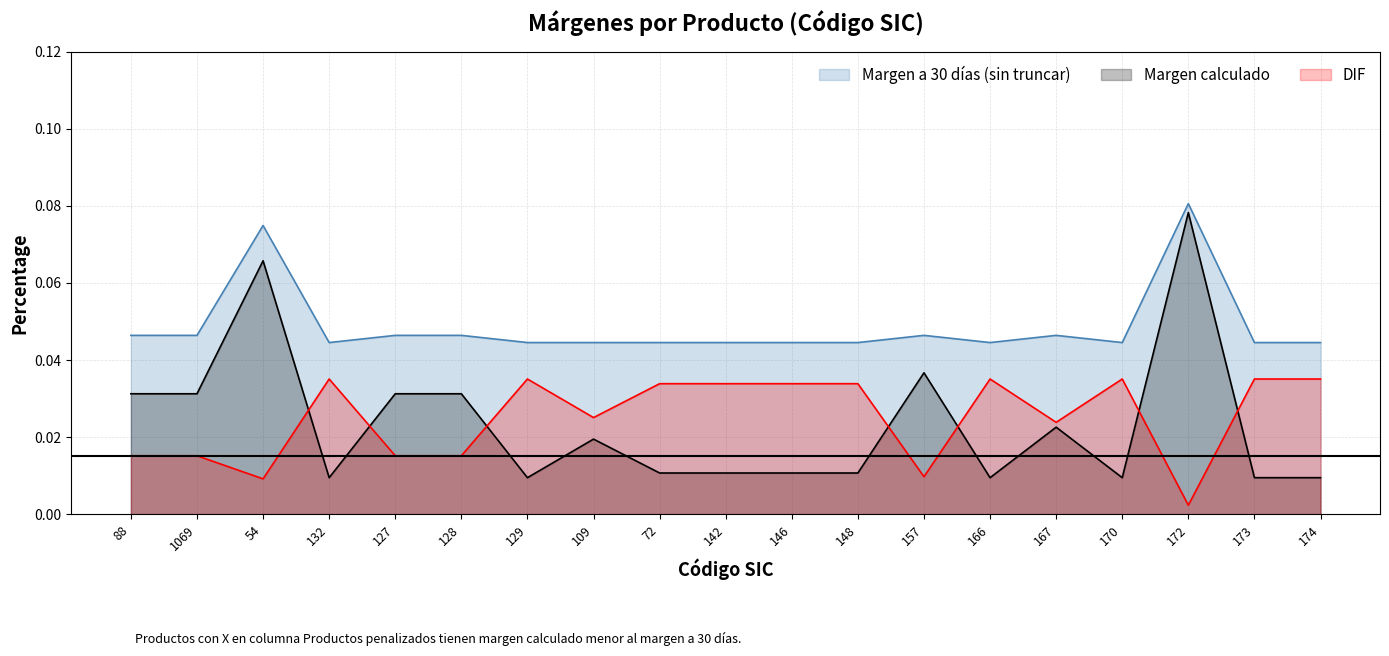

Between 142 and 173, which series saw the biggest shift?

Margen calculado